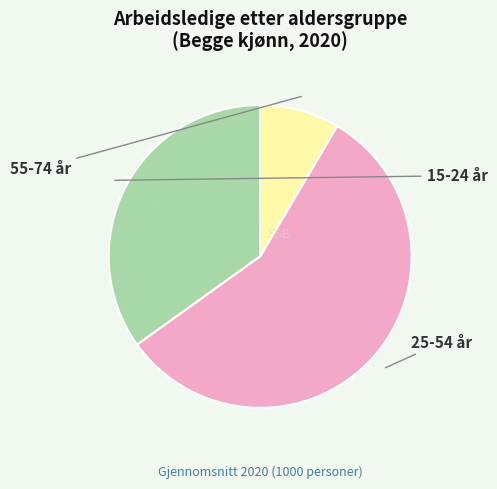

What is the change in value from 15-24 år to 25-54 år?

+23